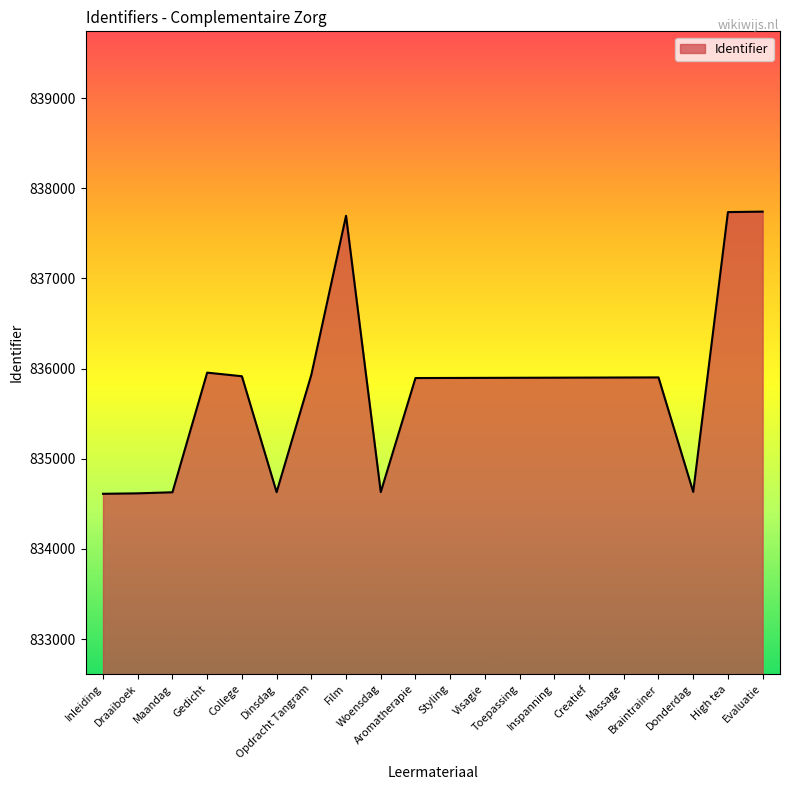

What is the maximum value shown in the chart?

837741